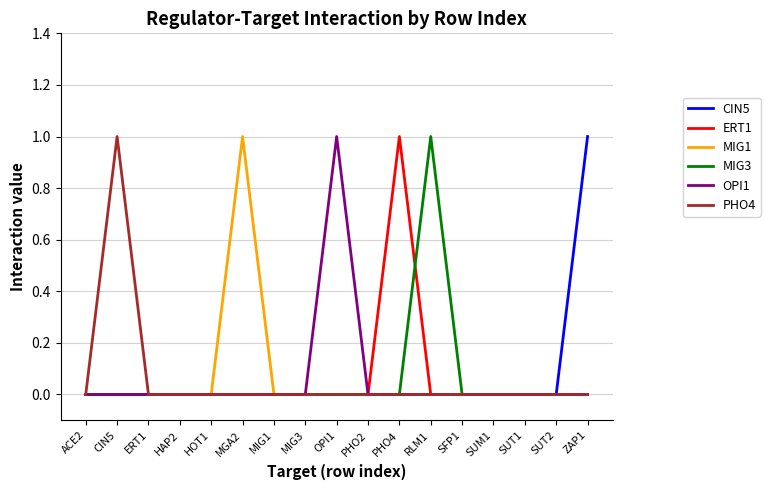

True or false: ERT1 and MIG3 cross at least once.

True